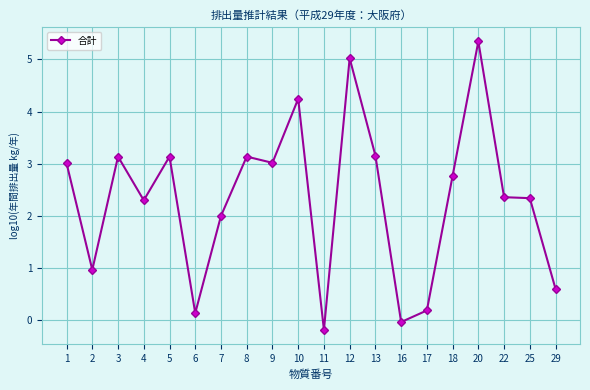

Which category has the lowest value across all series?

11